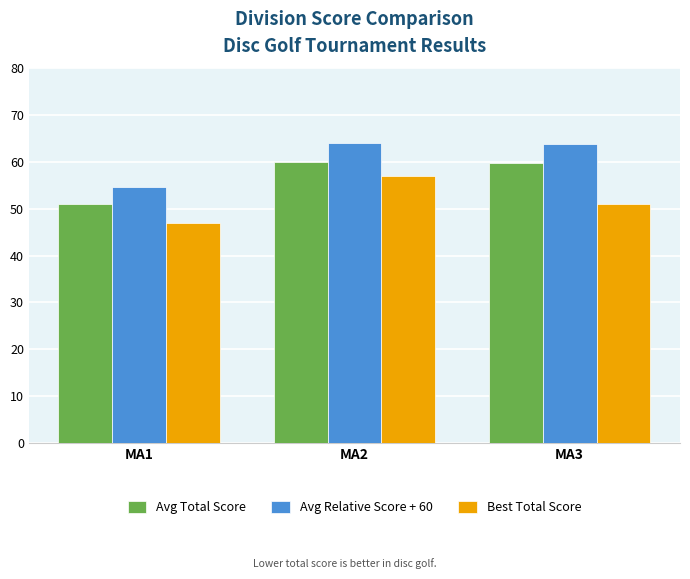

What is the maximum value for Avg Relative Score + 60?

64.0